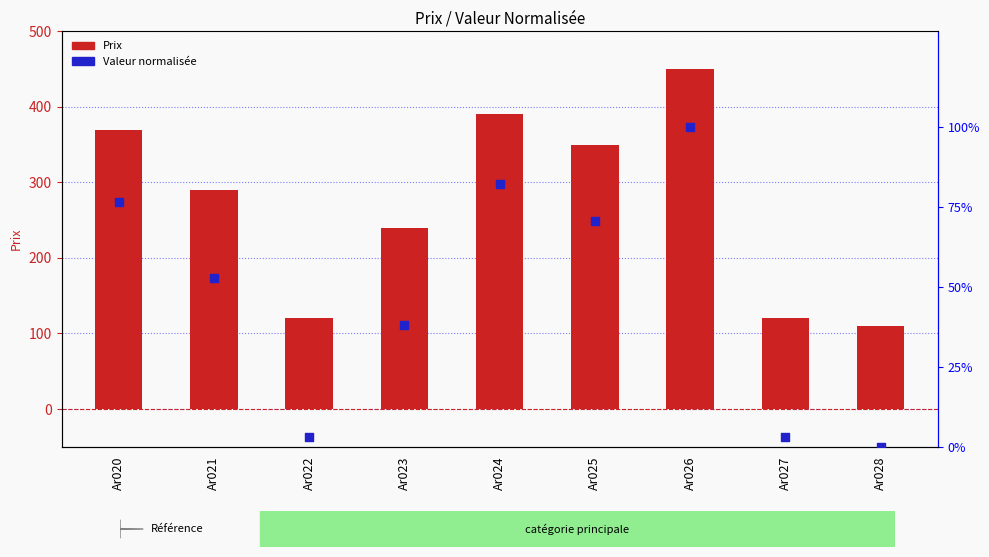

Is the value of Valeur normalisée at Ar022 greater than the value of Prix at Ar020?

No